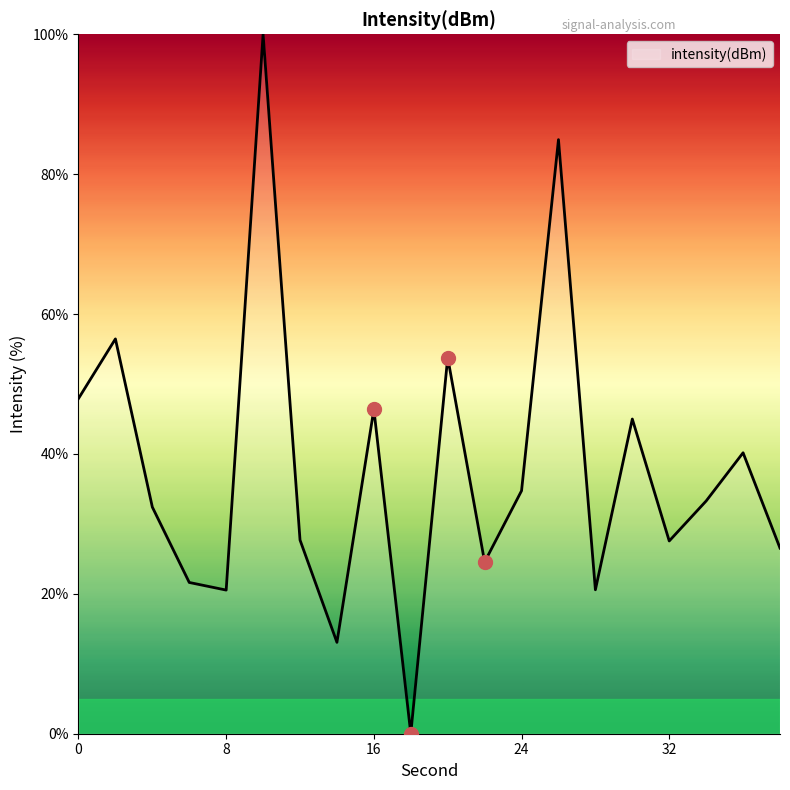

List the labels in order of value, smallest first.

18, 14, 8, 28, 6, 22, 38, 32, 12, 4, 34, 24, 36, 30, 16, 0, 20, 2, 26, 10